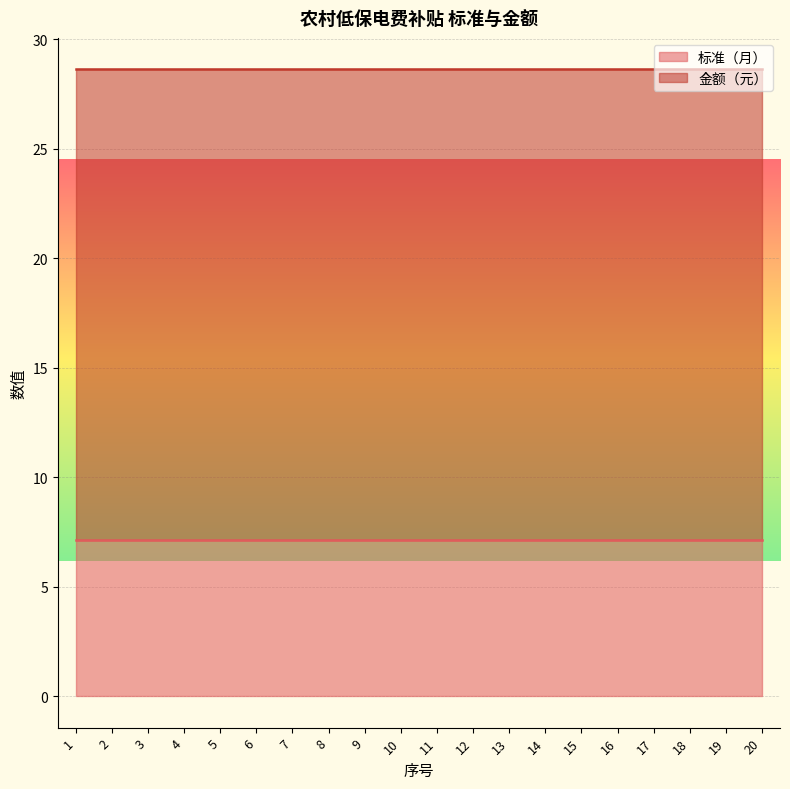

What is the spread (max minus min) of values at 10?

14.3